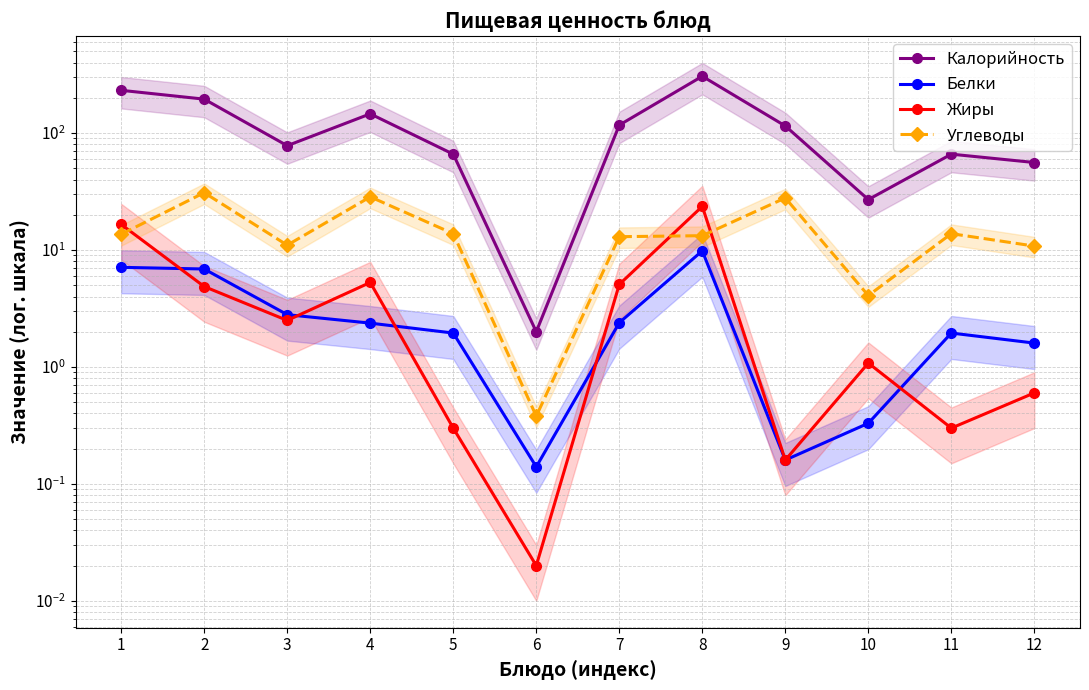

List the labels in order of Белки value, largest first.

8, 1, 2, 3, 7, 4, 5, 11, 12, 10, 9, 6